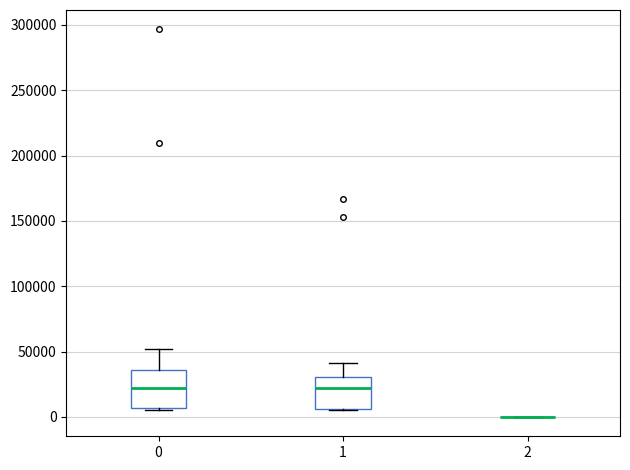

Reading left to right, transcribe this box plot: for each box, give where its median line is, the range the box spans, and where its two whiskers end, as read against the y-axis. The values are not printed on the chart, so give them approximately, as read against the axis.

0: median 20000, box 5000 to 35000, whiskers 5000 (just below the box's lower edge) to 50000
1: median 20000, box 5000 to 30000, whiskers 5000 to 40000
2: box collapsed to a line at 0, whiskers 0 to 0